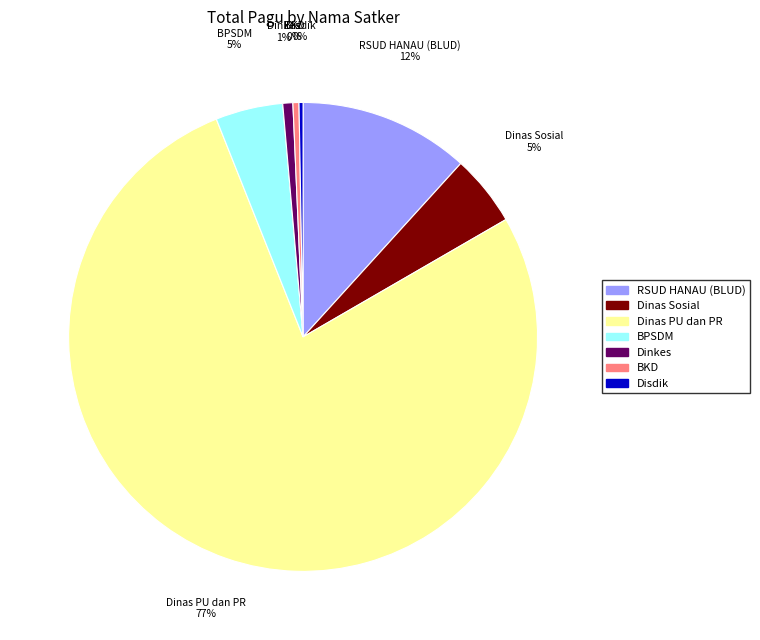

To the nearest percent, what is the difference between the largest and smallest slice percentages?

77%